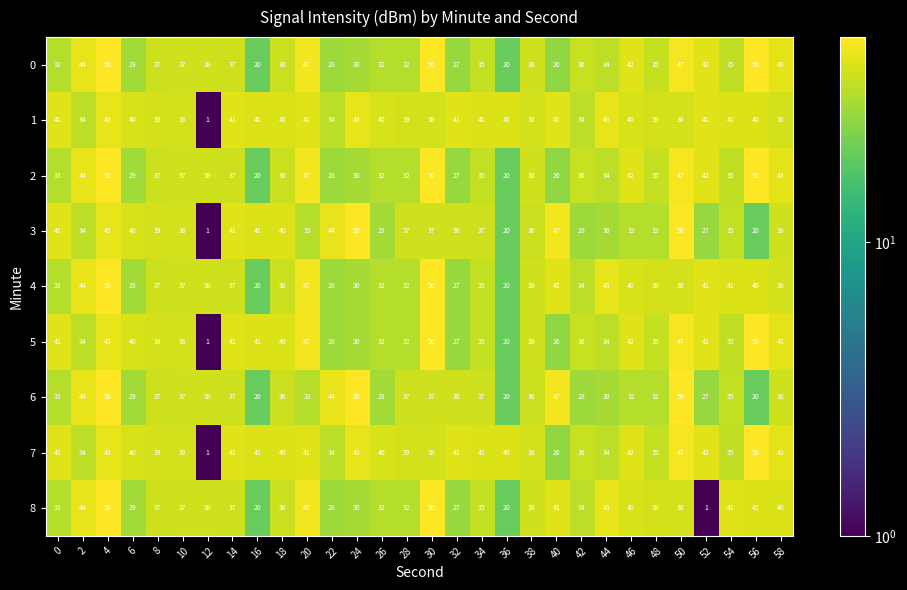

At how many categories does at least one series exceed 31?

30